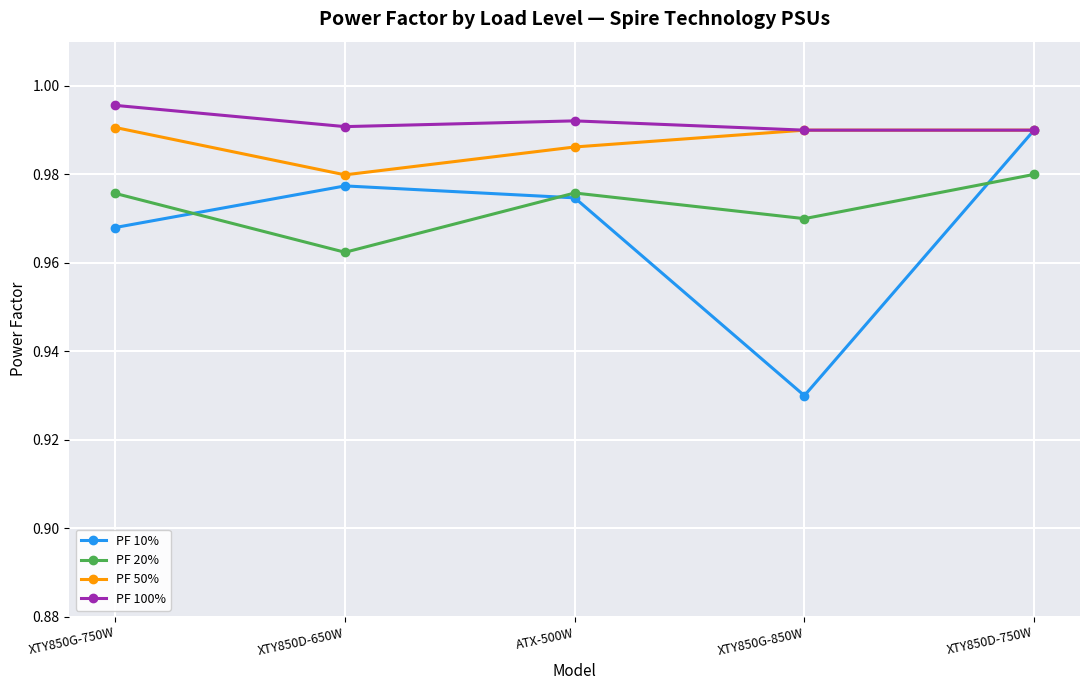

Which category has the lowest value in the PF 10% series?

XTY850G-850W